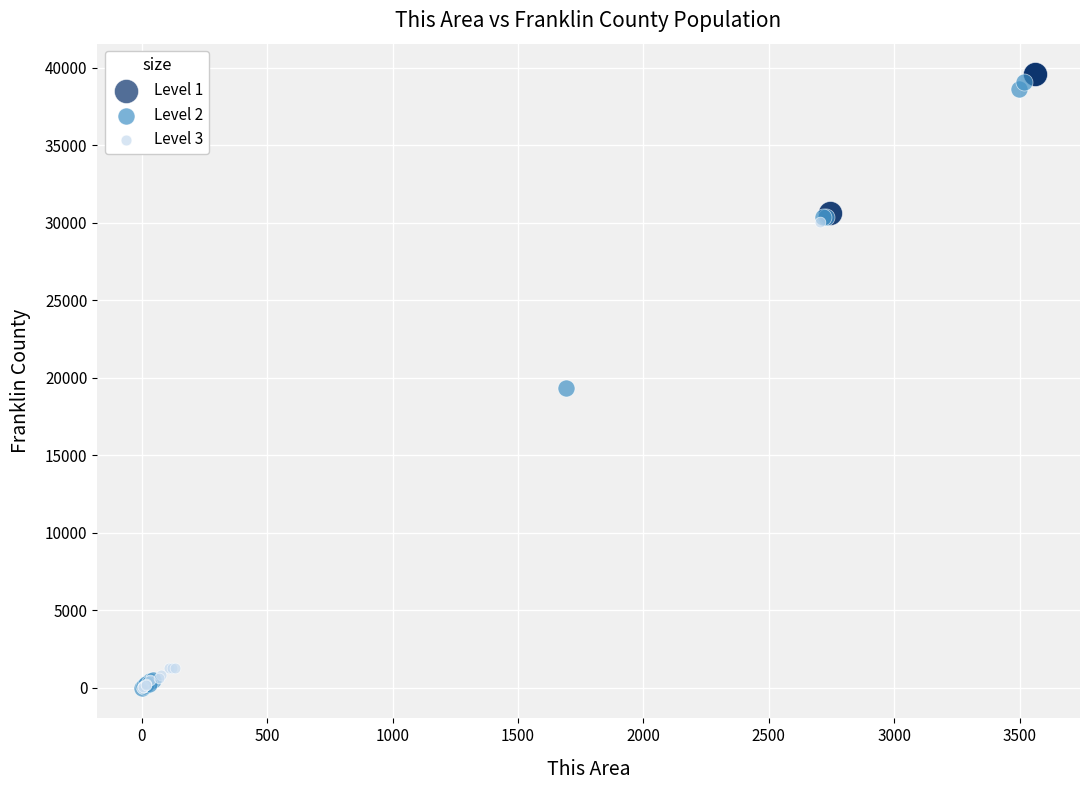

Which series has the widest spread of Y values?

Level 2